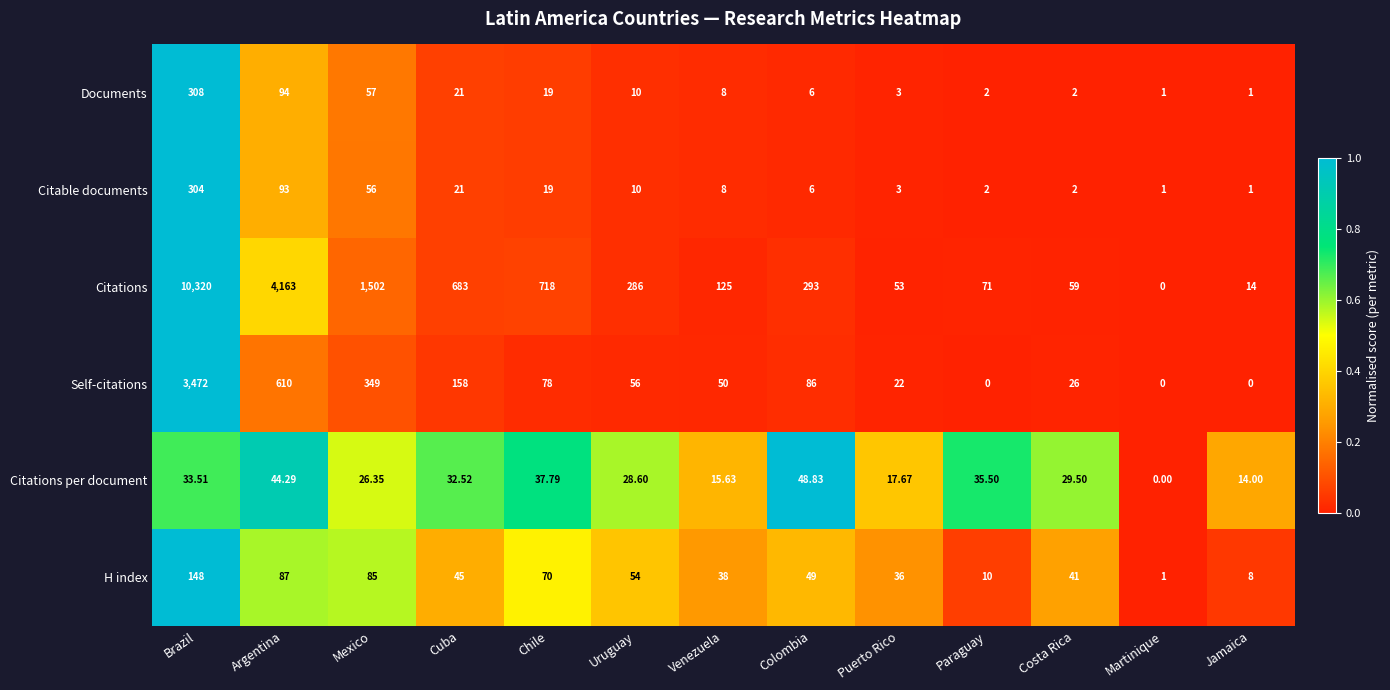

At which label does H index reach its minimum?

Martinique